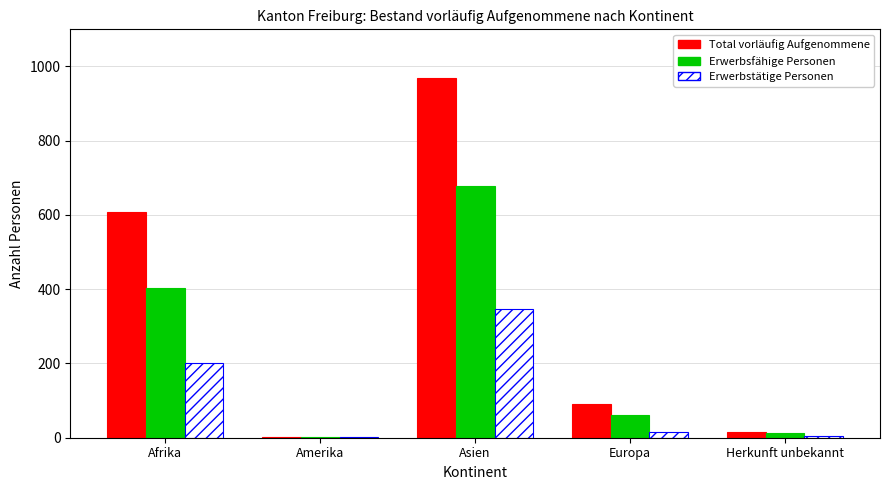

Does the chart contain stacked bars?

No